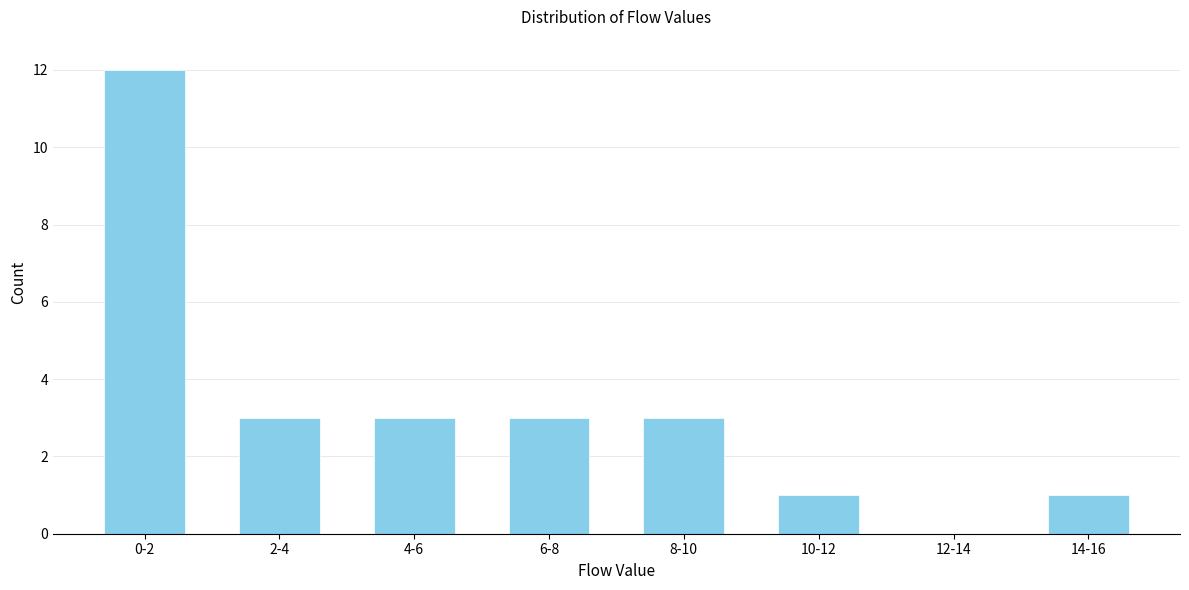

Reading left to right, list all the values displayed in this chart.

0-2=12	2-4=3	4-6=3	6-8=3	8-10=3	10-12=1	12-14=0	14-16=1